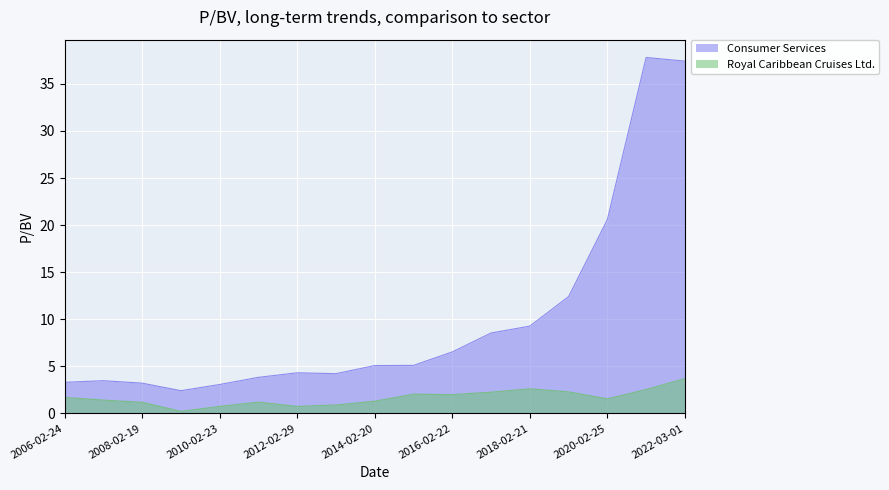

At 2016-02-22, list the series in order from largest to smallest.

Consumer Services, Royal Caribbean Cruises Ltd.